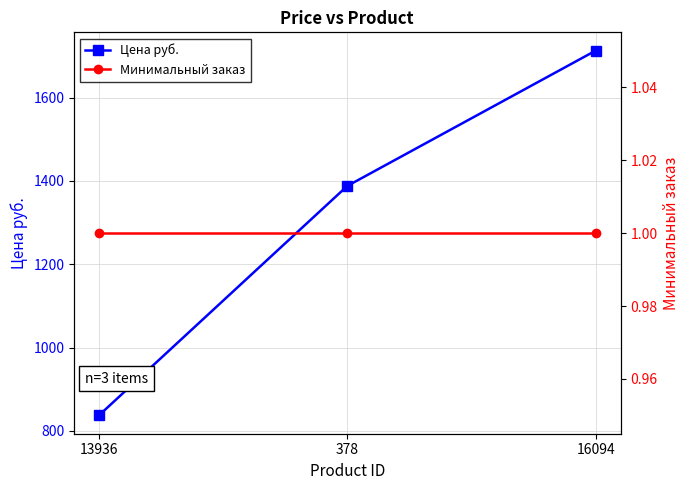

Which series has the largest total across all categories?

Цена руб.